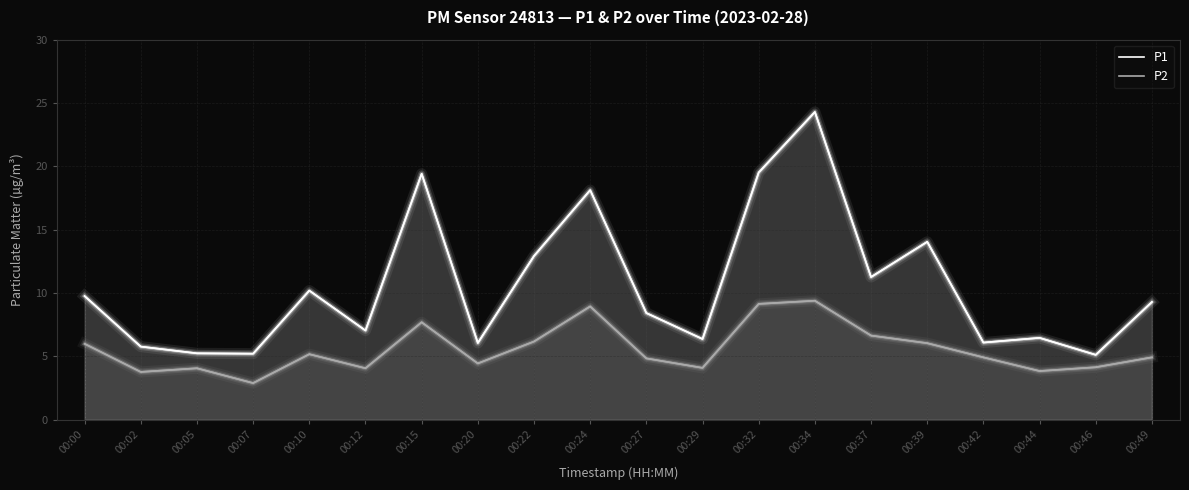

How many values in the P1 series are below 9?

10